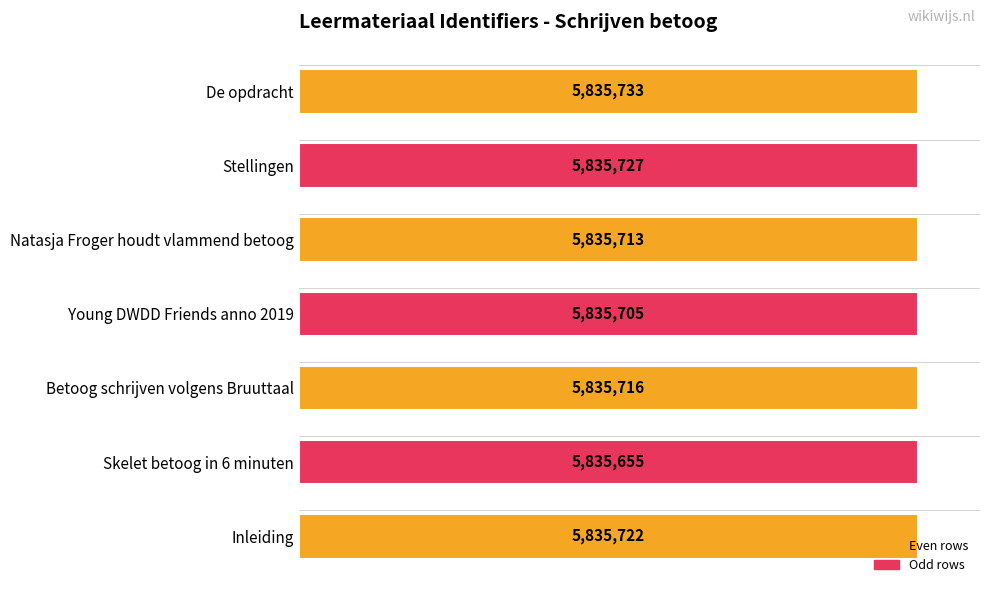

How many bars are there in total?

7